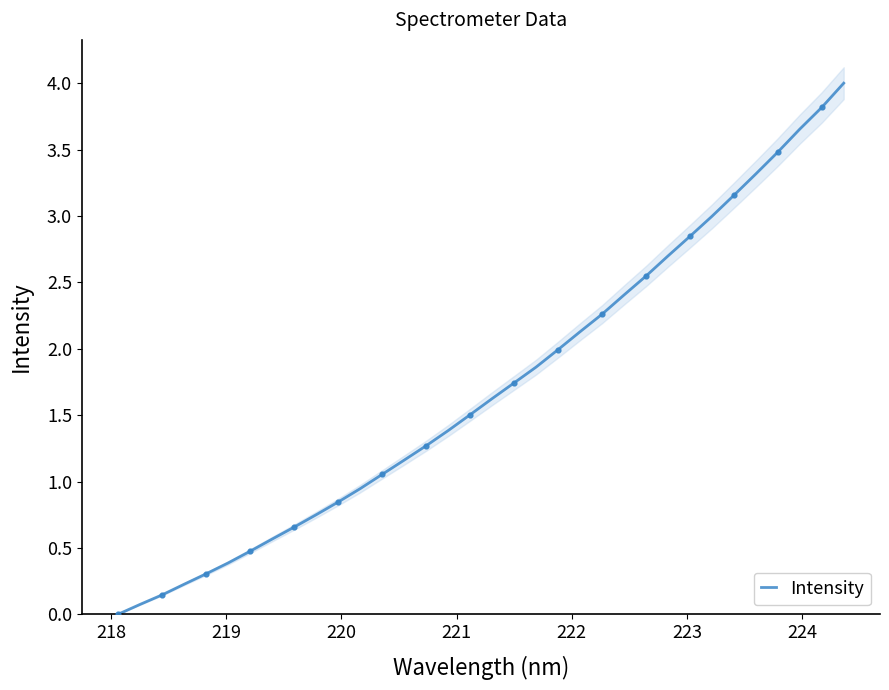

What is the highest value of the Intensity series?

4.0